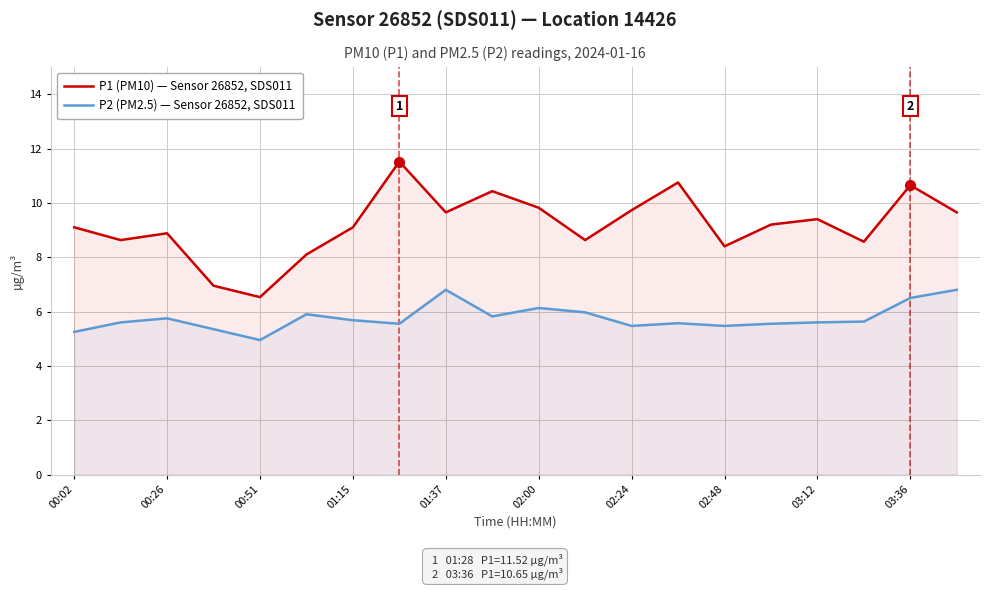

True or false: P1 (PM10) — Sensor 26852, SDS011 and P2 (PM2.5) — Sensor 26852, SDS011 intersect in this chart.

False